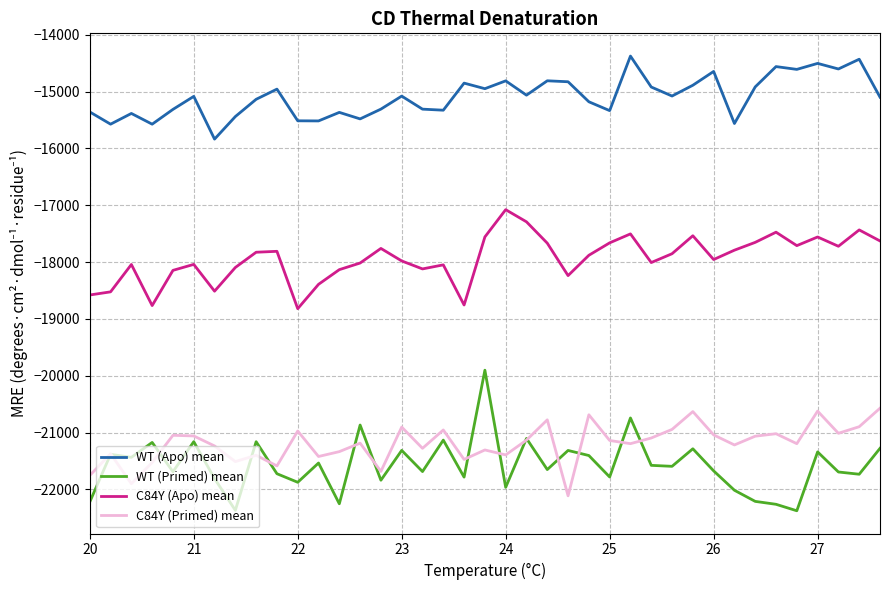

Which series has the widest spread of values?

WT (Primed) mean